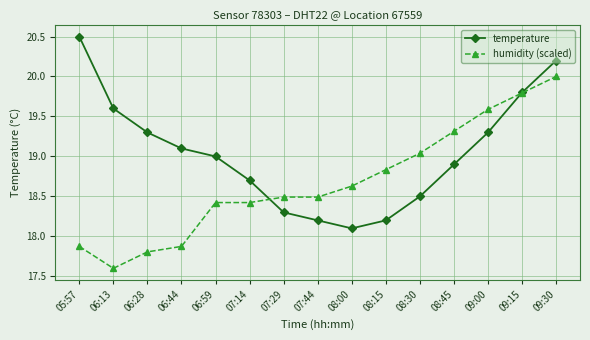

Read the humidity (scaled) value at 09:15.

19.8